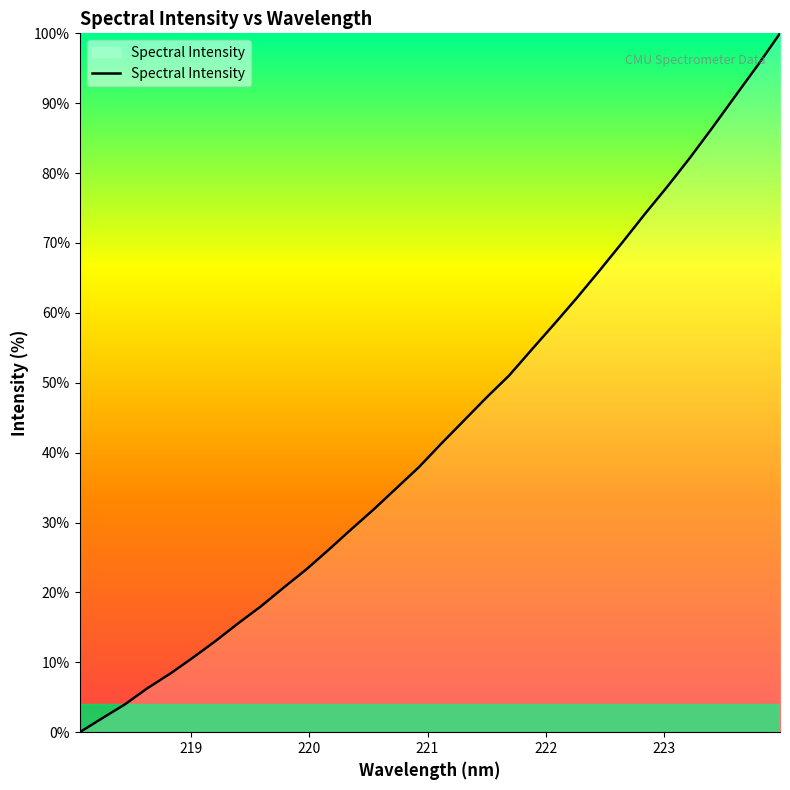

What is the difference between the maximum and minimum values?

100.0